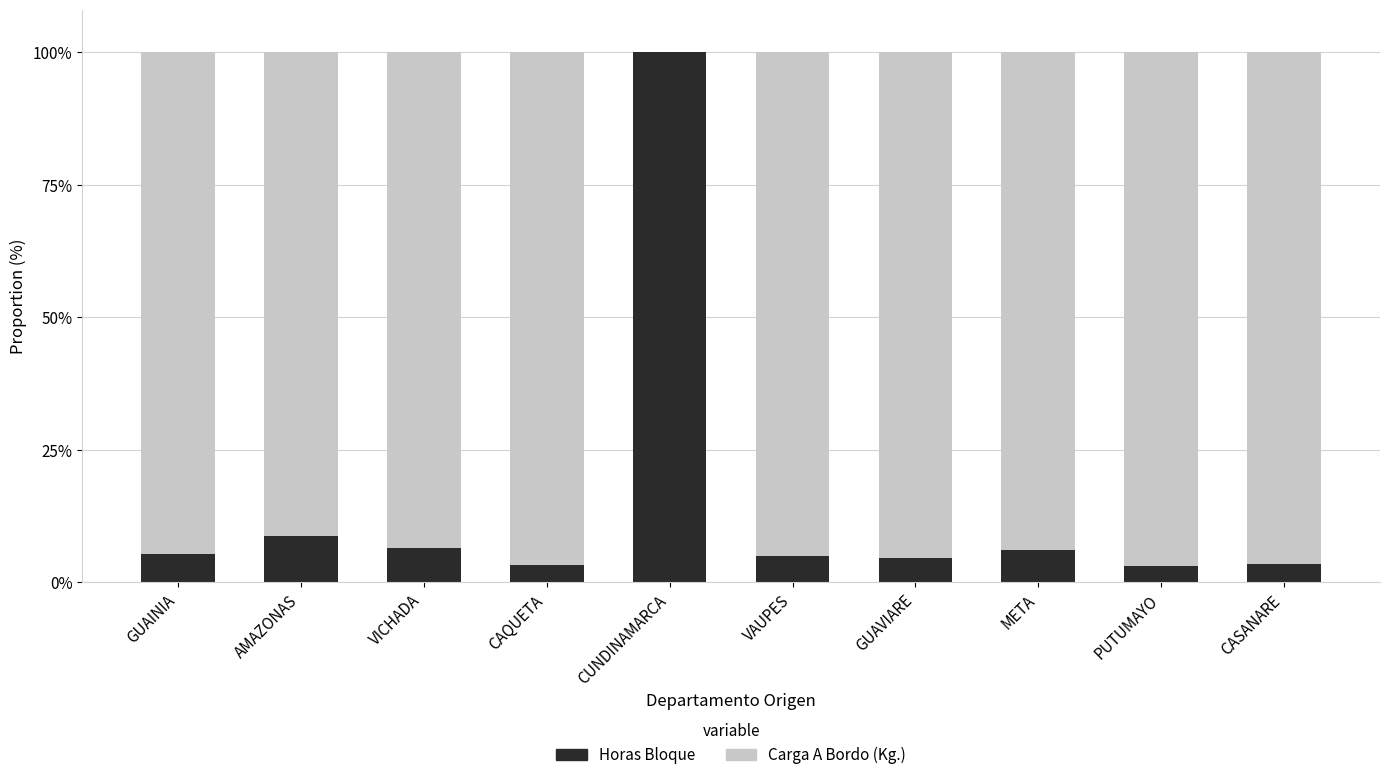

What is the highest value of the Horas Bloque series?

100.0